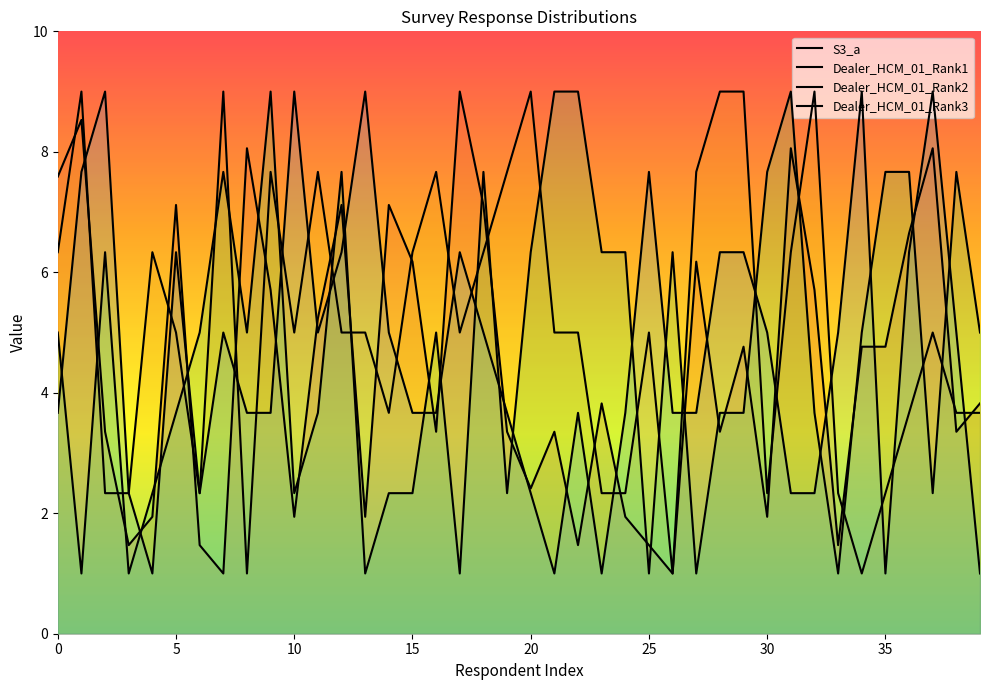

What are all the series names shown in the legend?

S3_a, Dealer_HCM_01_Rank1, Dealer_HCM_01_Rank2, Dealer_HCM_01_Rank3